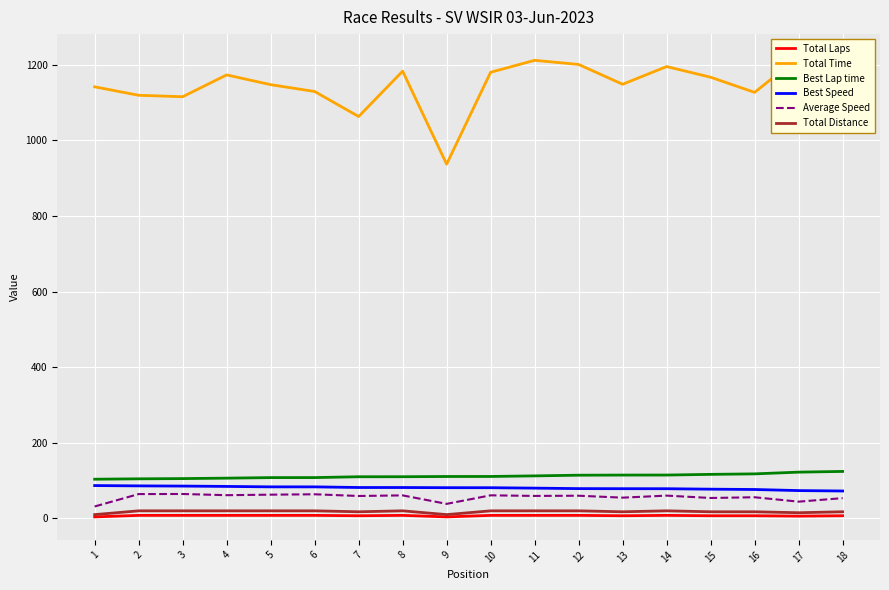

What is the sum of all Total Laps values?

129.0